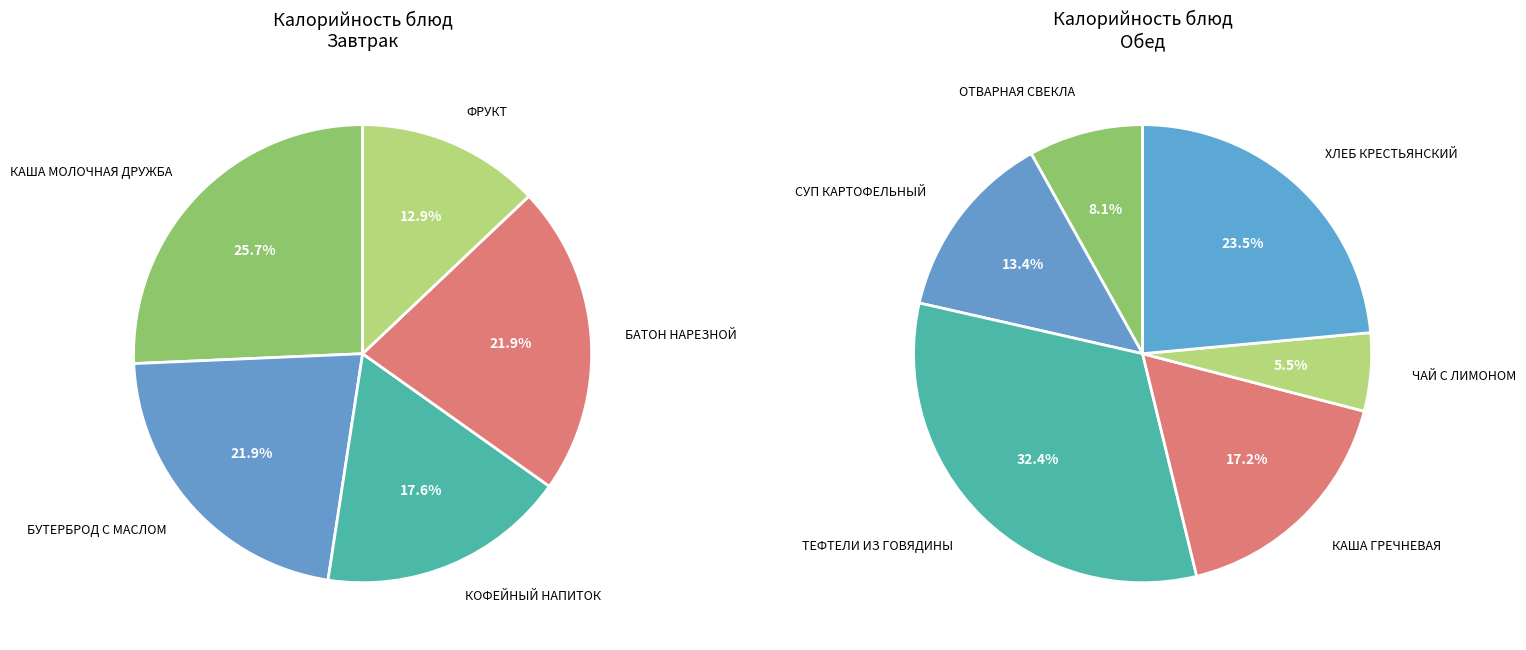

Does БАТОН НАРЕЗНОЙ represent more than half of the total?

No